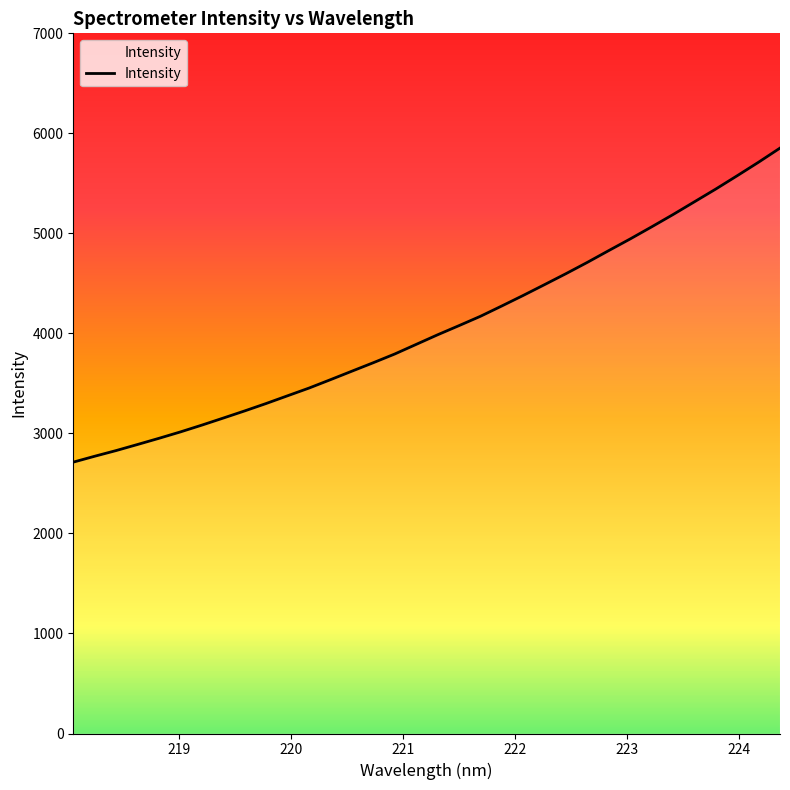

What is the minimum value shown in the chart?

2713.0